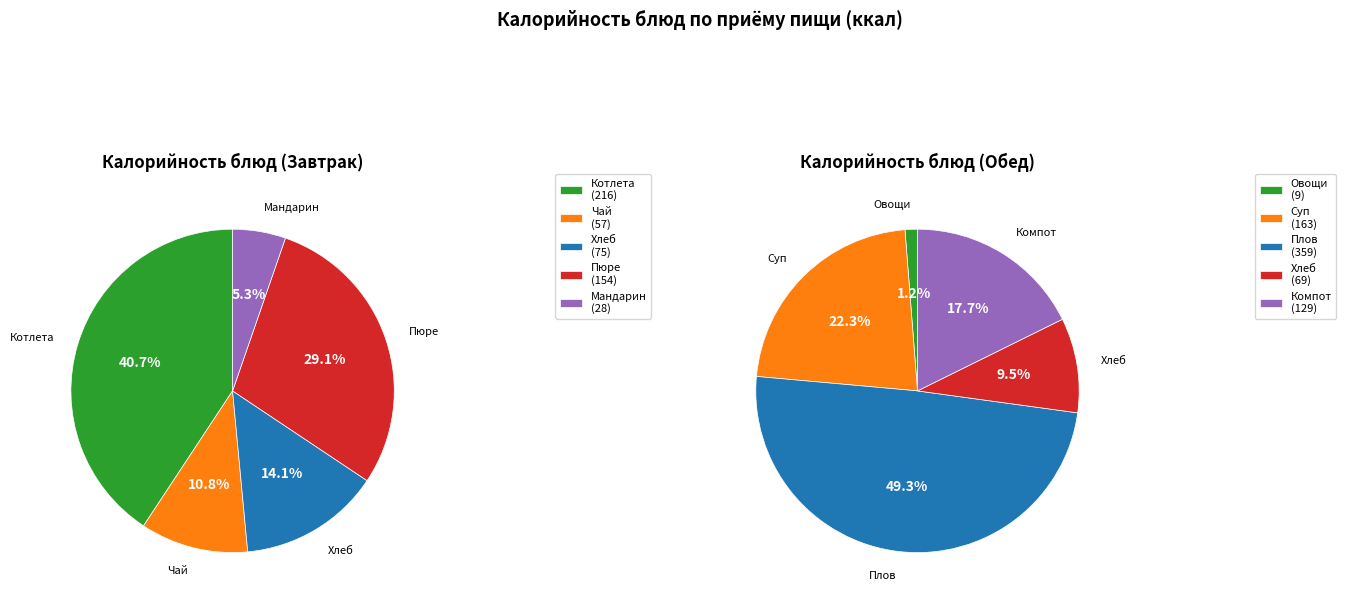

Rank the series by their maximum value, from lowest to highest.

Завтрак, Обед